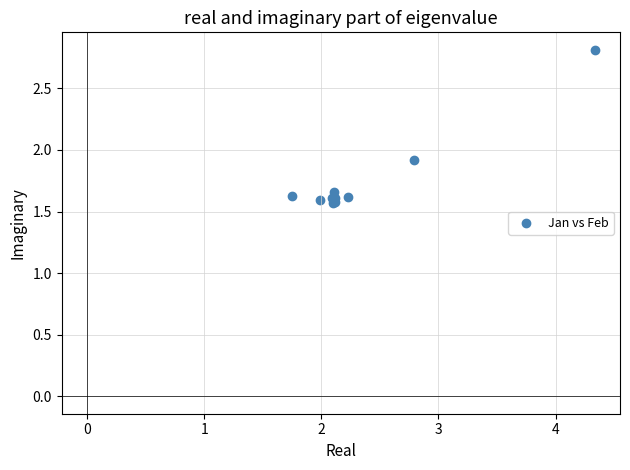

What Y value in the scatter plot is closest to 2?

1.9